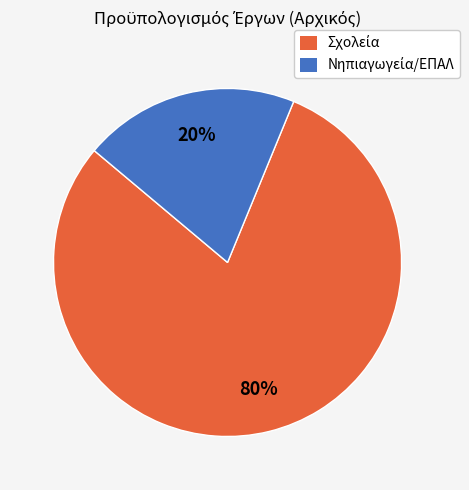

To the nearest percent, what is the average slice percentage?

50%